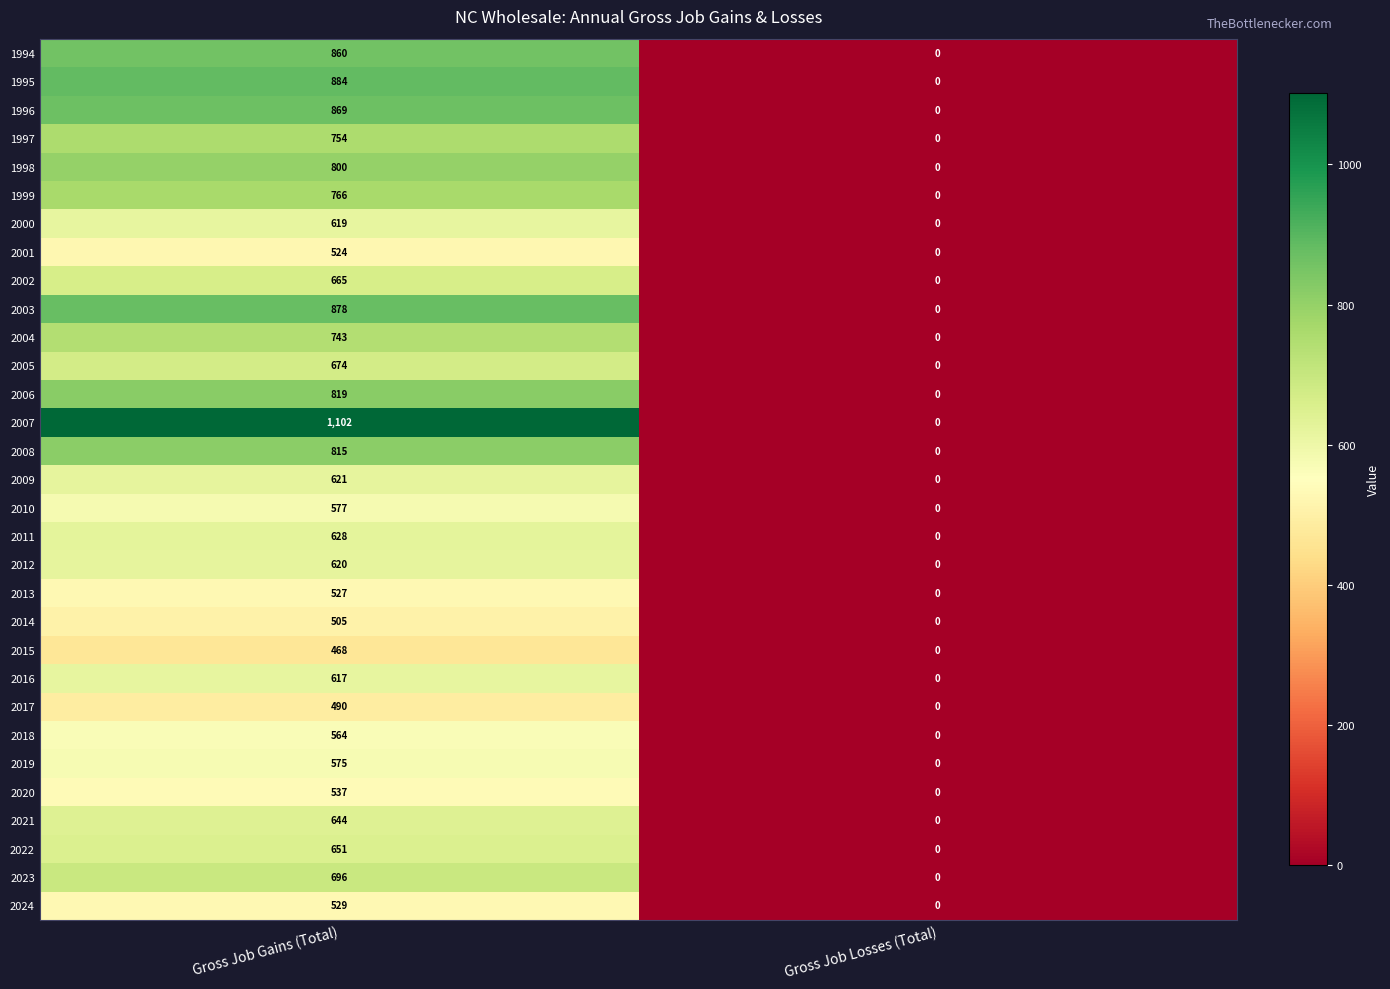

At which category does the chart reach its minimum across all series?

Gross Job Losses (Total)